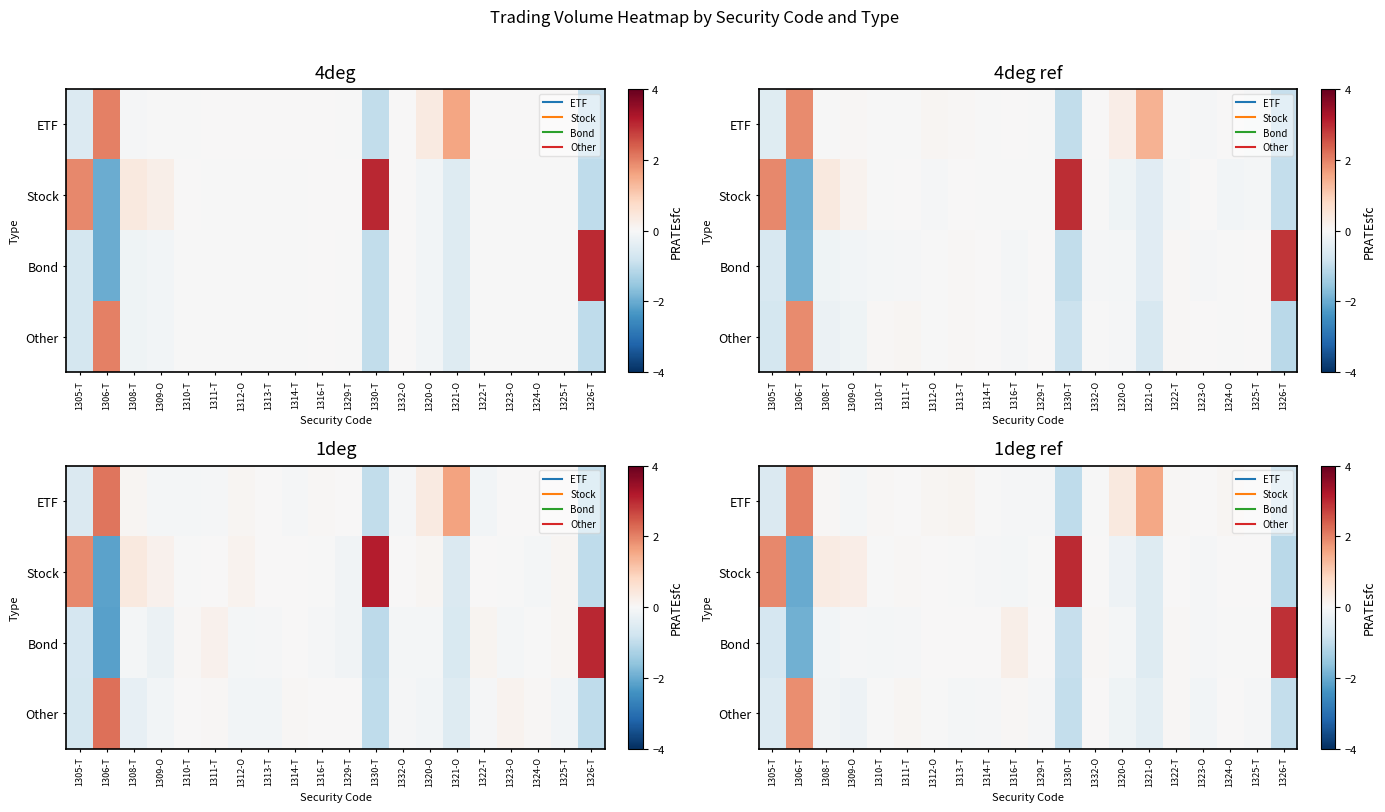

Which category has the highest value in the ETF series?

1306-T